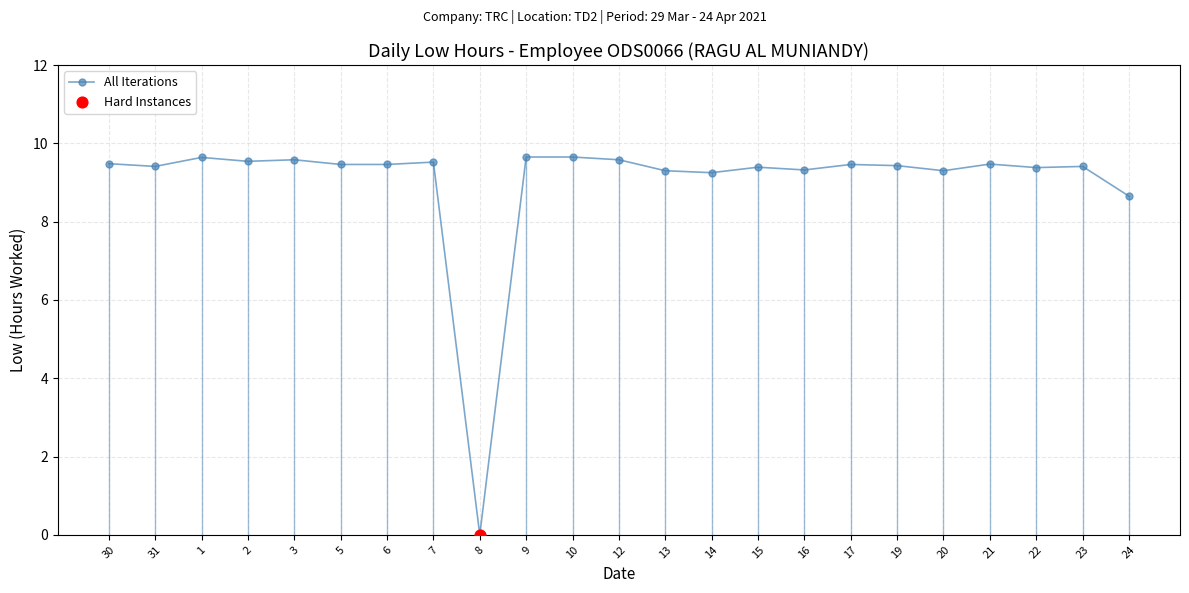

Approximately how many times larger is the value at 6 compared to 23?

1.0